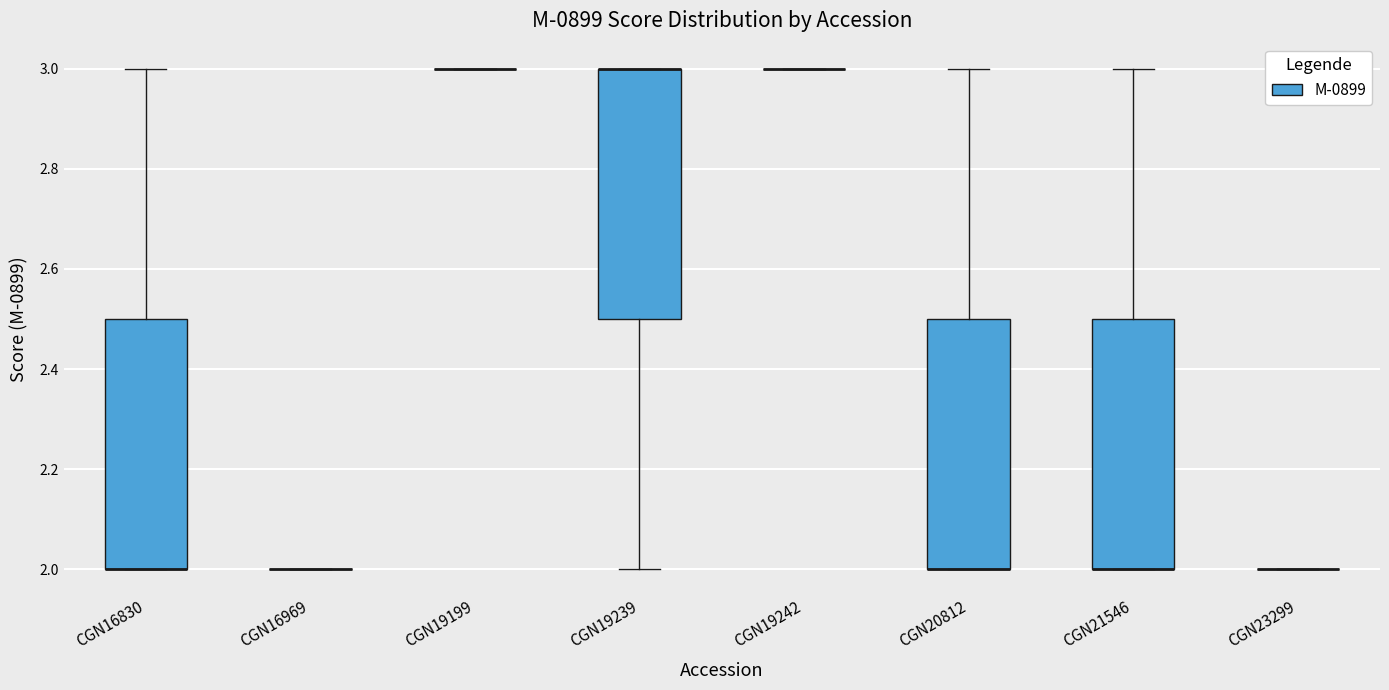

Reading left to right, transcribe this box plot: for each box, give where its median line is, the range the box spans, and where its two whiskers end, as read against the y-axis. The values are not printed on the chart, so give them approximately, as read against the axis.

CGN16830: median 2.0 (drawn on the box's lower edge), box 2.0 to 2.5, whiskers 2.0 to 3.0
CGN16969: box collapsed to a line at 2.0, whiskers 2.0 to 2.0
CGN19199: box collapsed to a line at 3.0, whiskers 3.0 to 3.0
CGN19239: median 3.0 (drawn on the box's upper edge), box 2.5 to 3.0, whiskers 2.0 to 3.0
CGN19242: box collapsed to a line at 3.0, whiskers 3.0 to 3.0
CGN20812: median 2.0 (drawn on the box's lower edge), box 2.0 to 2.5, whiskers 2.0 to 3.0
CGN21546: median 2.0 (drawn on the box's lower edge), box 2.0 to 2.5, whiskers 2.0 to 3.0
CGN23299: box collapsed to a line at 2.0, whiskers 2.0 to 2.0